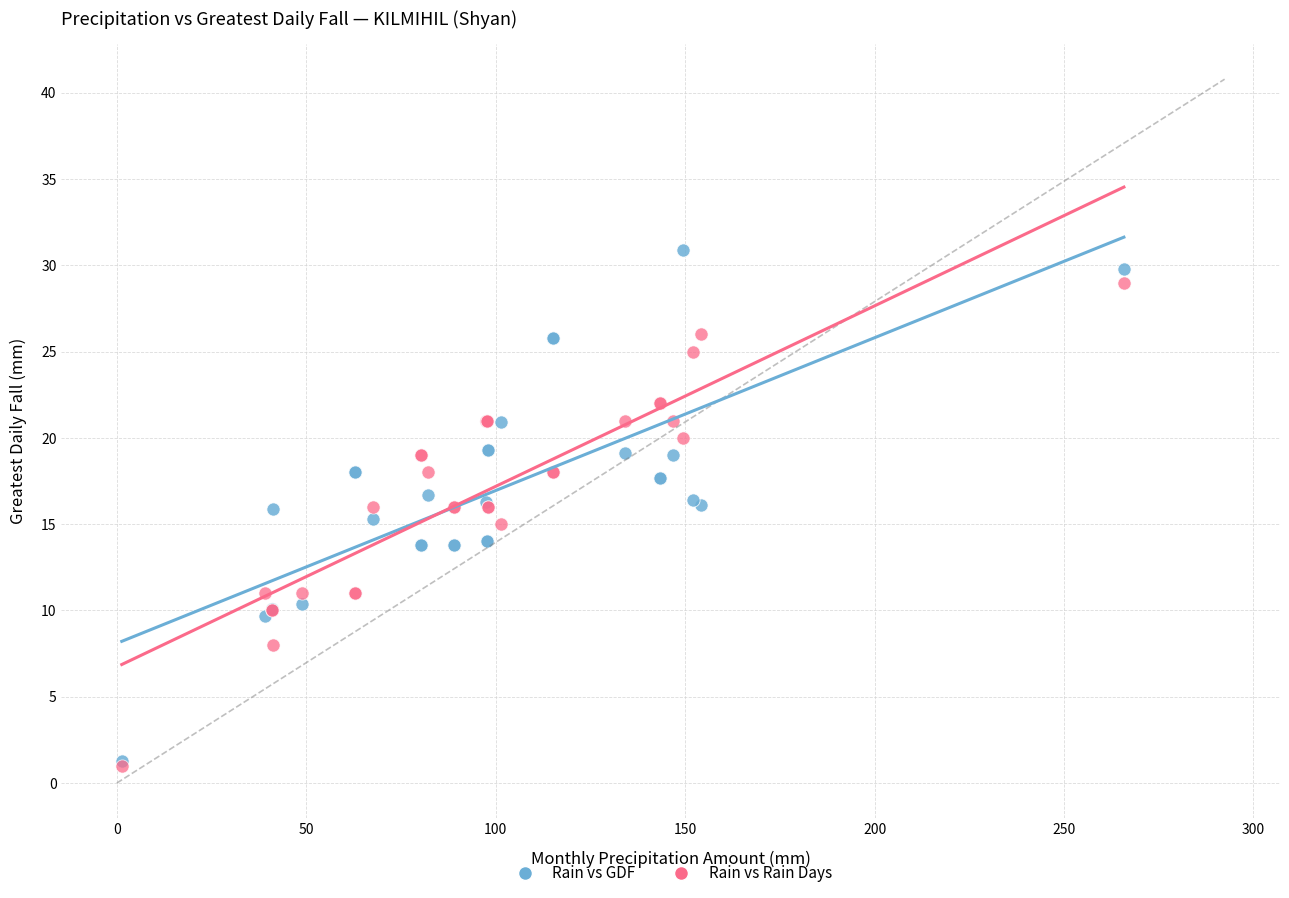

Which series has the largest Y range (max minus min)?

Rain vs GDF